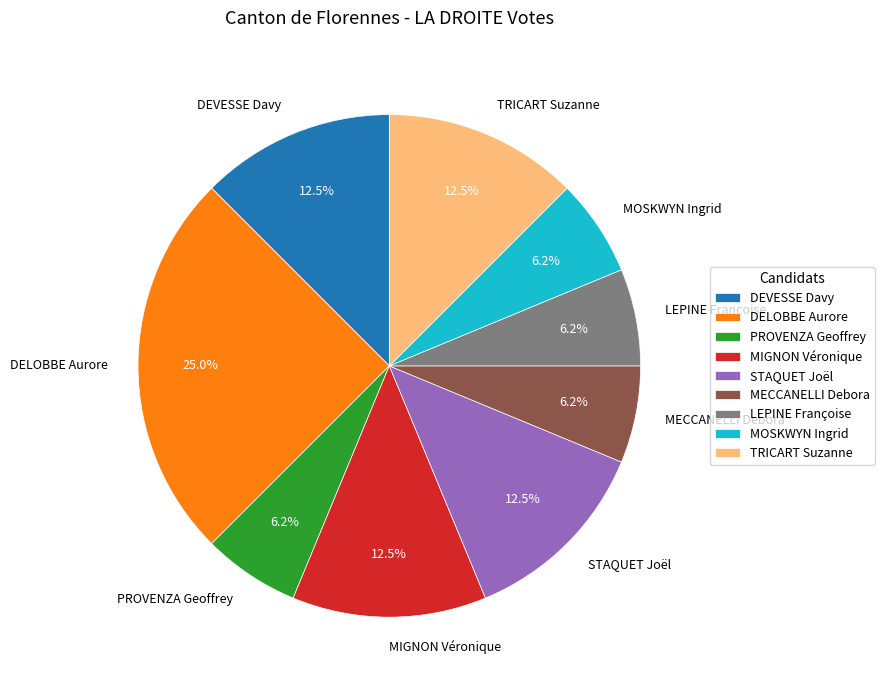

What percentage is the PROVENZA Geoffrey slice, to the nearest percent?

6%